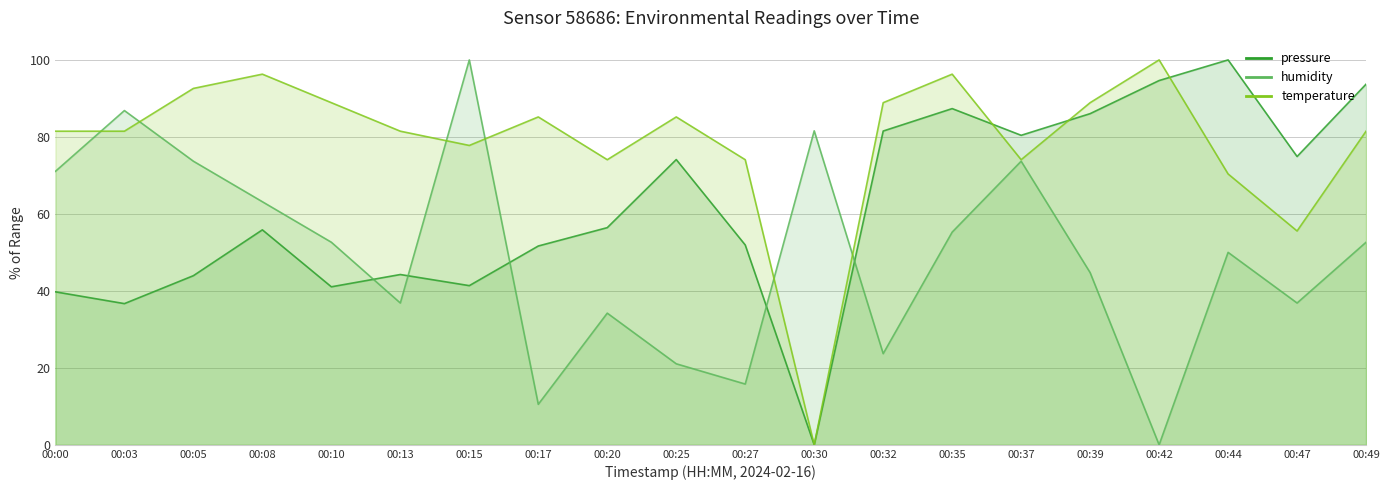

Reading left to right, list all the values displayed in this chart.

pressure: 00:00=39.7	00:03=36.7	00:05=43.9	00:08=55.9	00:10=41.1	00:13=44.2	00:15=41.4	00:17=51.7	00:20=56.4	00:25=74.1	00:27=51.9	00:30=0.0	00:32=81.5	00:35=87.4	00:37=80.4	00:39=86.0	00:42=94.6	00:44=100.0	00:47=74.9	00:49=93.7
humidity: 00:00=71.1	00:03=86.8	00:05=73.7	00:08=63.2	00:10=52.6	00:13=36.8	00:15=100.0	00:17=10.5	00:20=34.2	00:25=21.1	00:27=15.8	00:30=81.6	00:32=23.7	00:35=55.3	00:37=73.7	00:39=44.7	00:42=0.0	00:44=50.0	00:47=36.8	00:49=52.6
temperature: 00:00=81.5	00:03=81.5	00:05=92.6	00:08=96.3	00:10=88.9	00:13=81.5	00:15=77.8	00:17=85.2	00:20=74.1	00:25=85.2	00:27=74.1	00:30=0.0	00:32=88.9	00:35=96.3	00:37=74.1	00:39=88.9	00:42=100.0	00:44=70.4	00:47=55.6	00:49=81.5